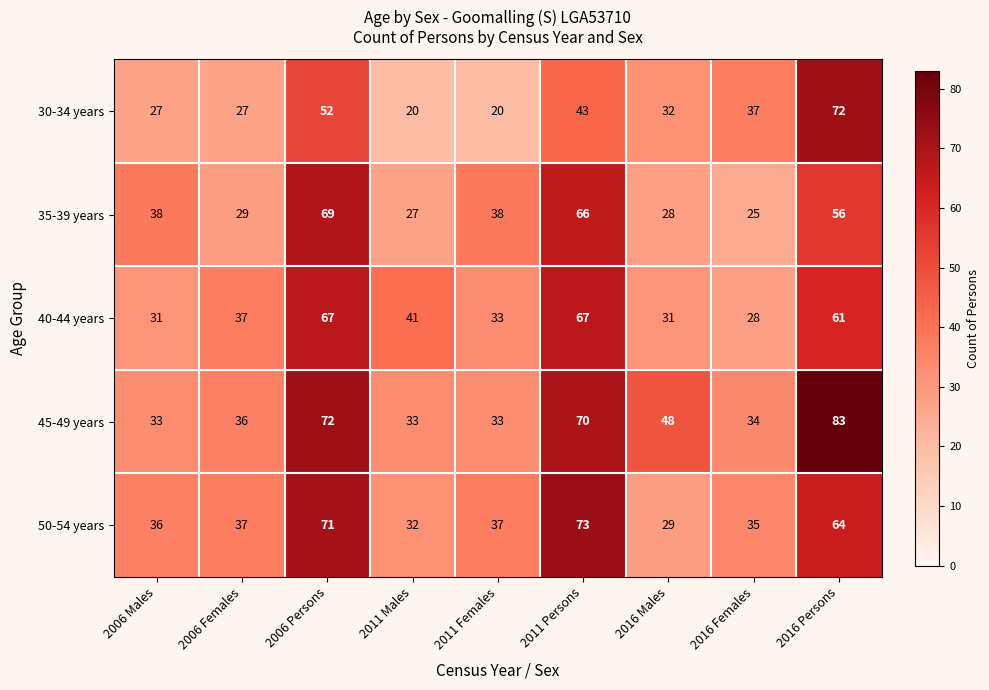

Which series has the widest spread of values?

30-34 years